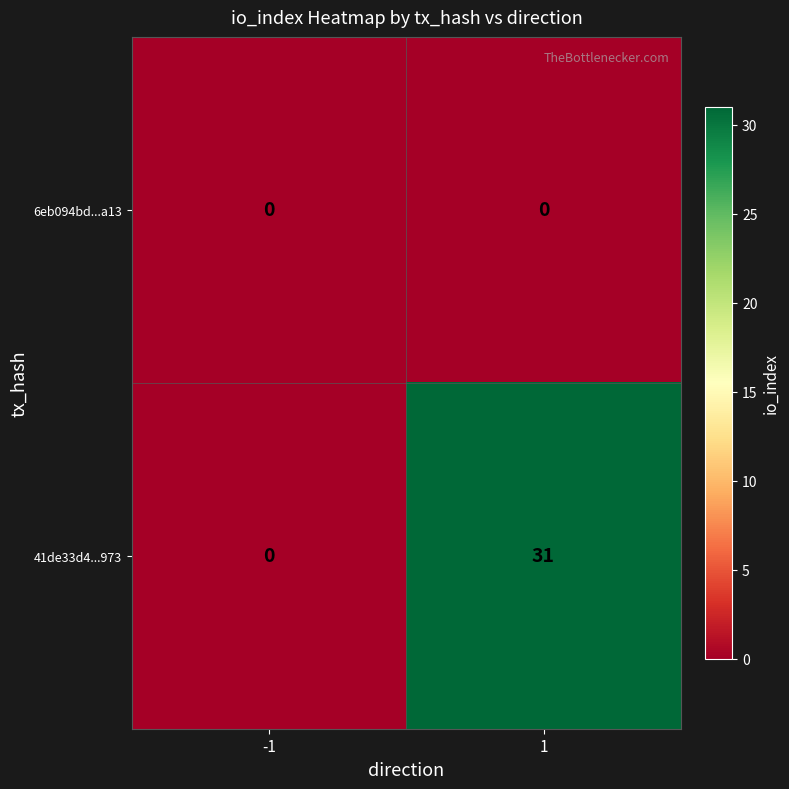

What is the difference between the maximum and minimum values in the 41de33d4...973 series?

31